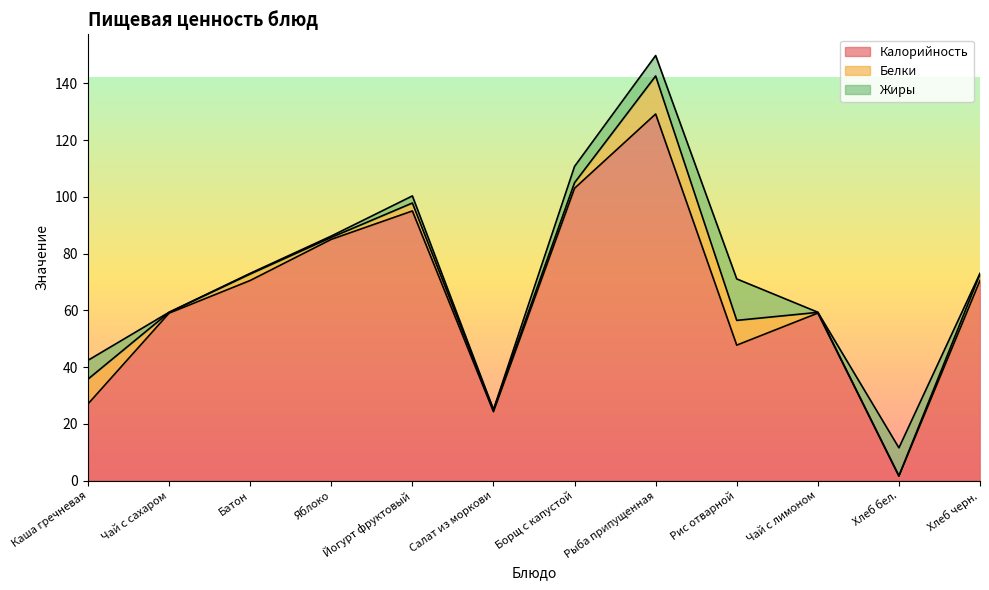

The Белки series shows 0.7 at Салат из моркови. True or false?

True